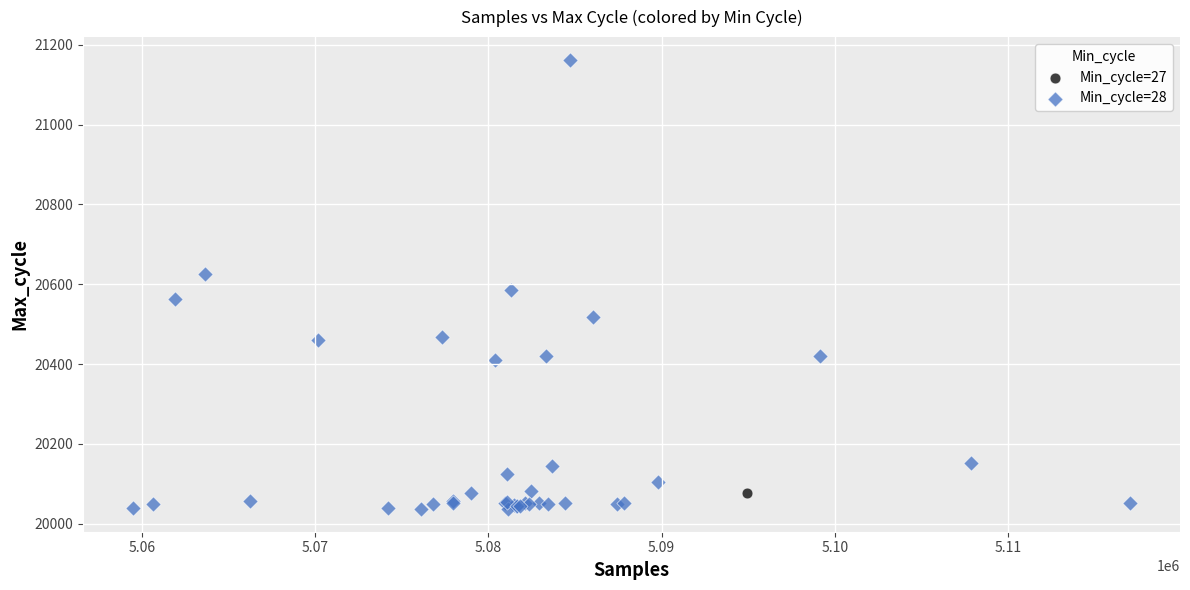

What are all the series names shown in the legend?

Min_cycle=27, Min_cycle=28